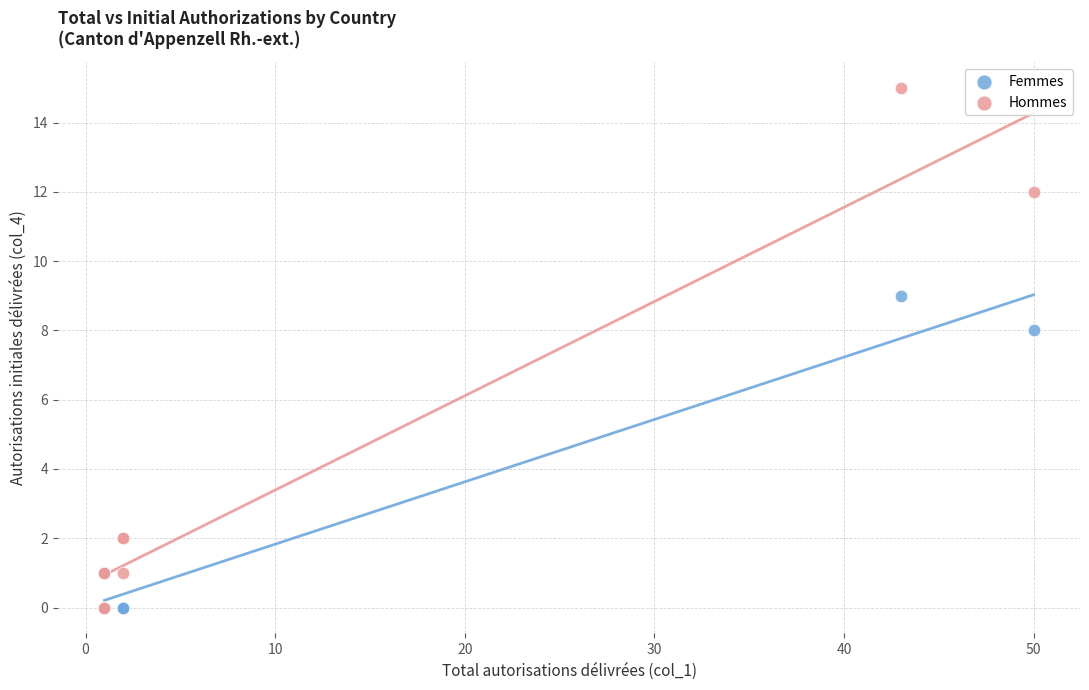

Across all series, what Y value is closest to 7?

8